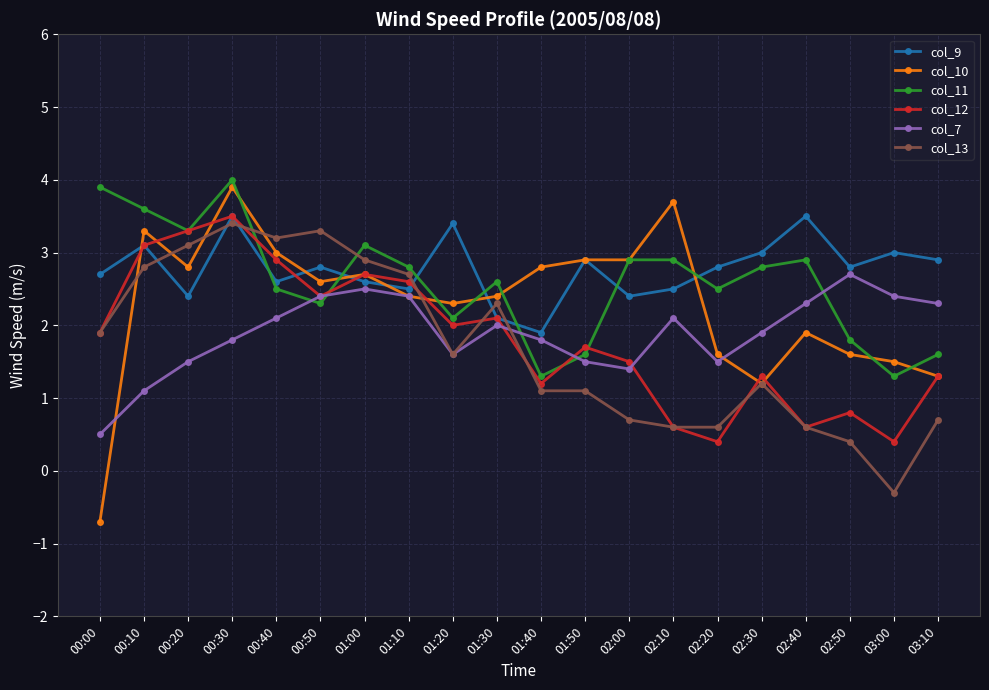

At which label does col_9 reach its minimum?

01:40